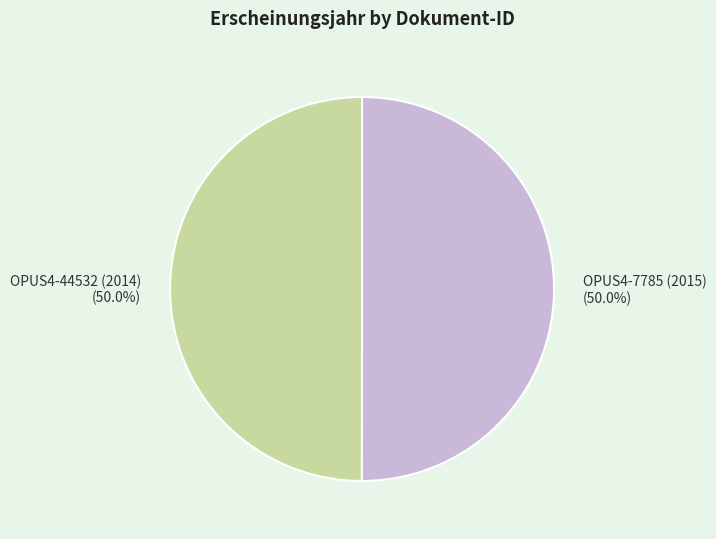

What is the ratio of the value at OPUS4-44532 (2014) to the value at OPUS4-7785 (2015)?

1.0